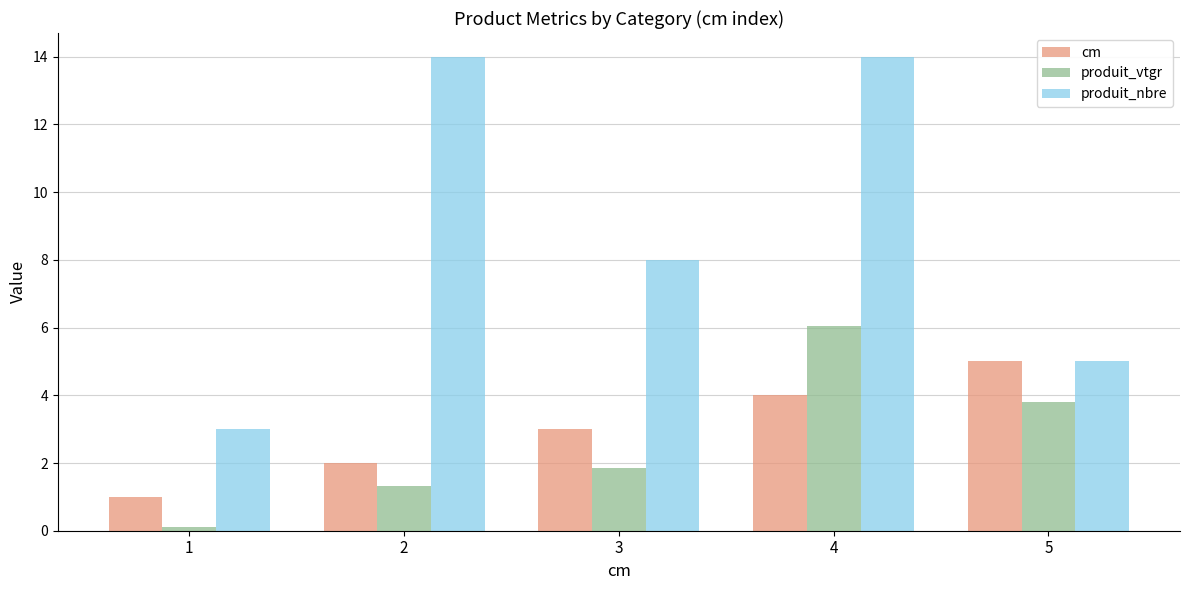

Reading left to right, extract all data points from this chart.

cm: 1.0	2.0	3.0	4.0	5.0
produit_vtgr: 0.1	1.3	1.9	6.1	3.8
produit_nbre: 3.0	14.0	8.0	14.0	5.0